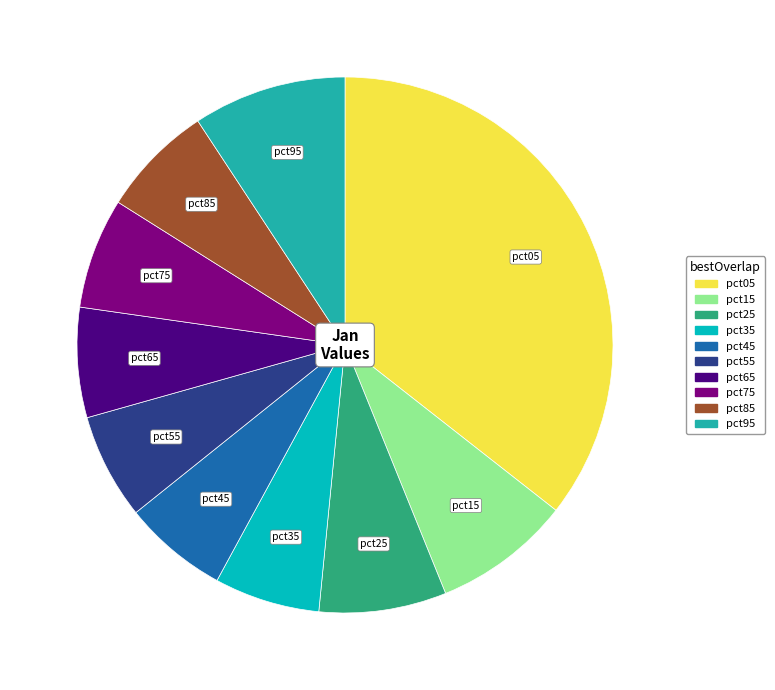

Which slice is the largest?

pct05